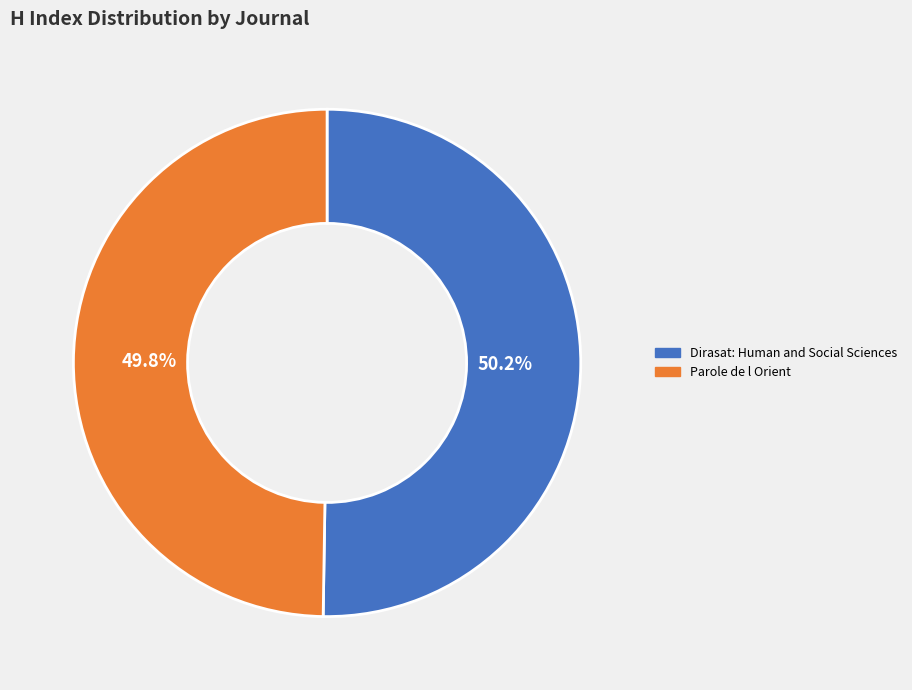

Combined, what portion of the pie is Dirasat: Human and Social Sciences and Parole de l Orient?

100.0%